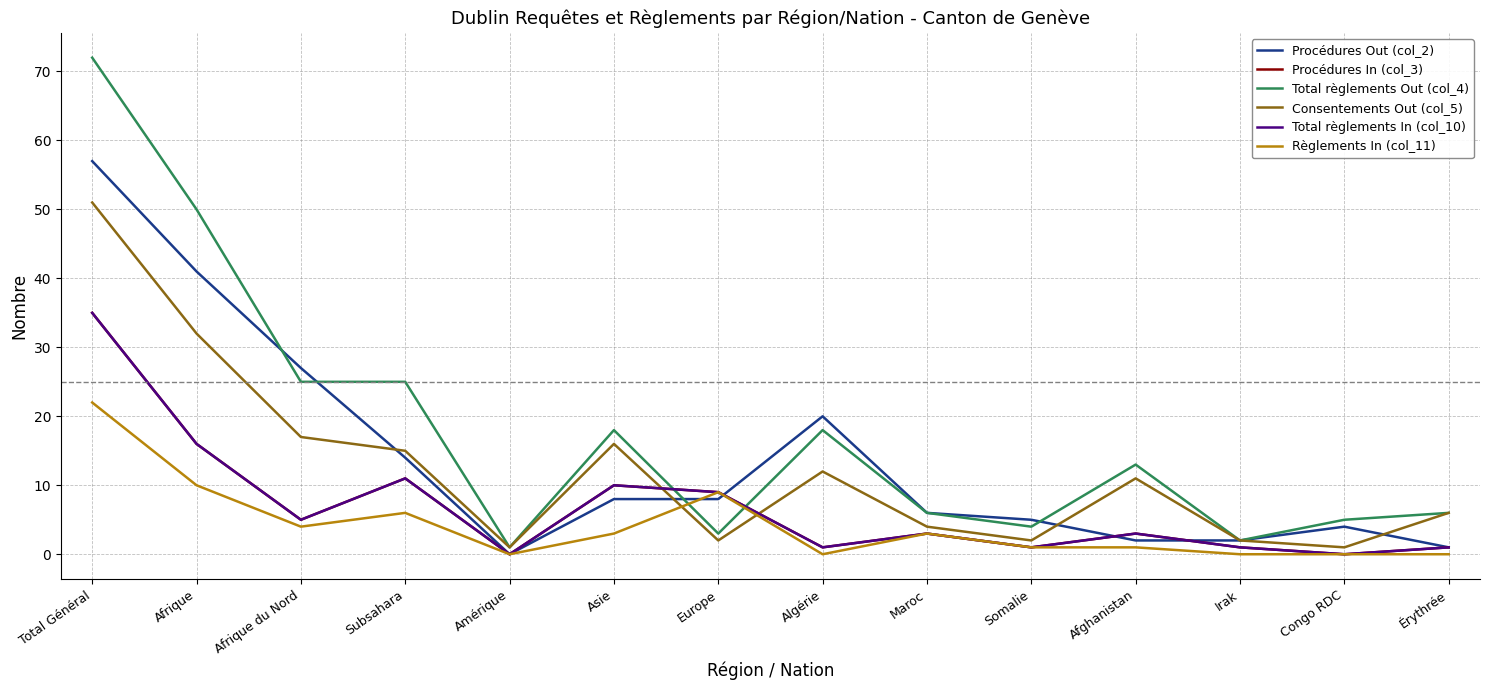

Is this an area chart (filled region under the line)?

No